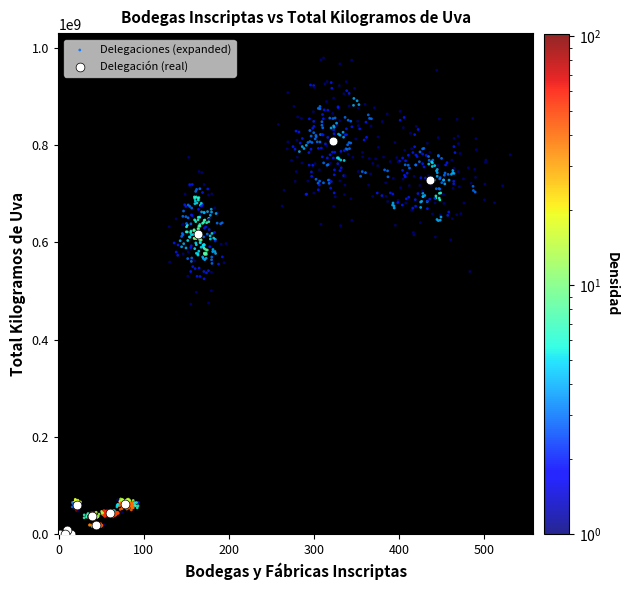

Which series reaches the maximum Y coordinate?

Delegaciones (expanded)